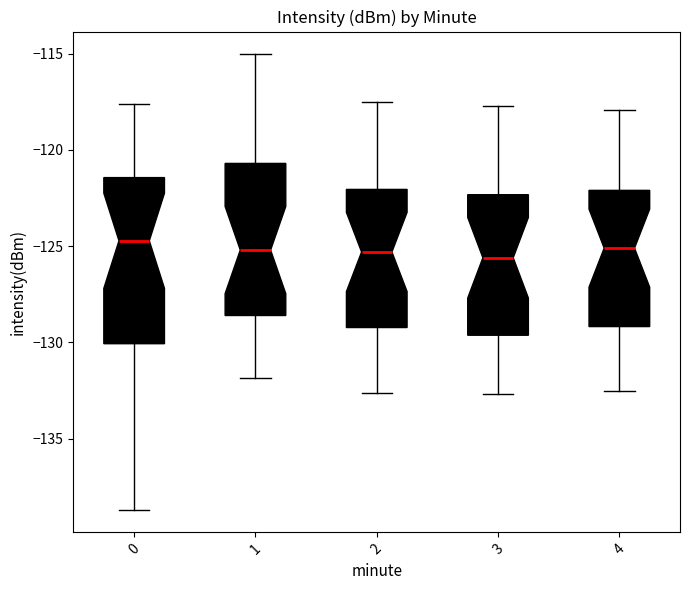

Reading left to right, read every box against the y-axis: the position of its median line, the range the box covers, and the ends of its whiskers. The values are not printed on the chart, so give them approximately, as read against the axis.

0: median -124.5, box -130.0 to -121.5, whiskers -138.5 to -117.5
1: median -125.0, box -128.5 to -120.5, whiskers -132.0 to -115.0
2: median -125.5, box -129.0 to -122.0, whiskers -132.5 to -117.5
3: median -125.5, box -129.5 to -122.5, whiskers -132.5 to -117.5
4: median -125.0, box -129.0 to -122.0, whiskers -132.5 to -118.0